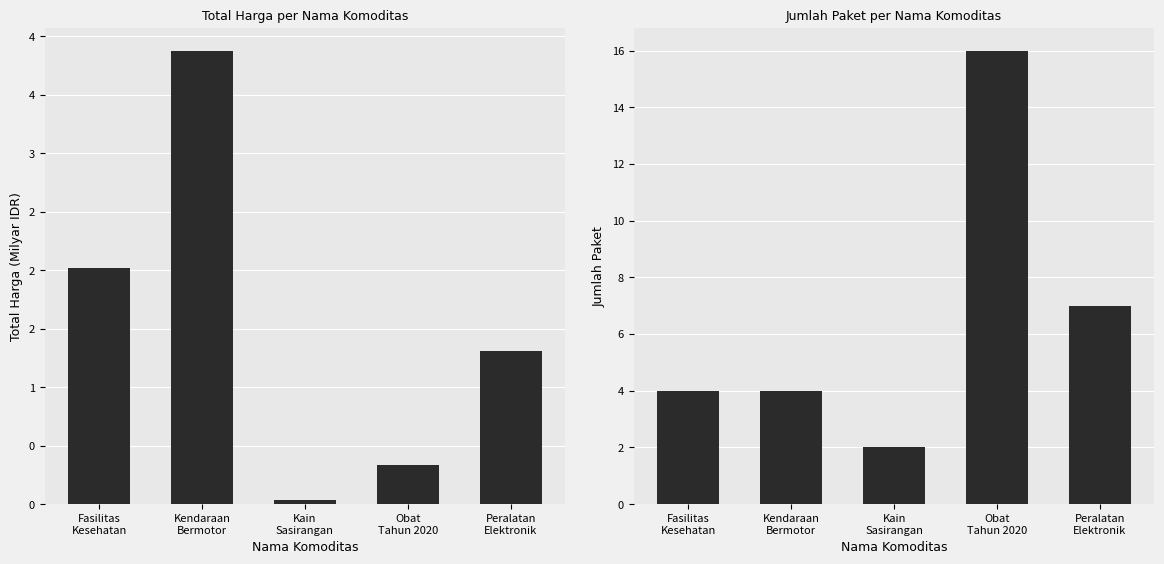

Is the value of Total Harga (Milyar IDR) at Peralatan
Elektronik greater than the value of Jumlah Paket at Peralatan
Elektronik?

No